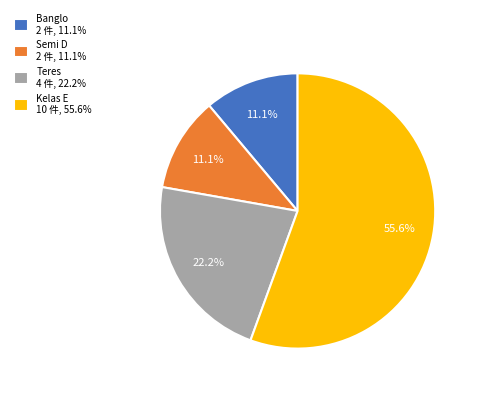

Which slice represents more than half of the pie?

Kelas E 10 件, 55.6%